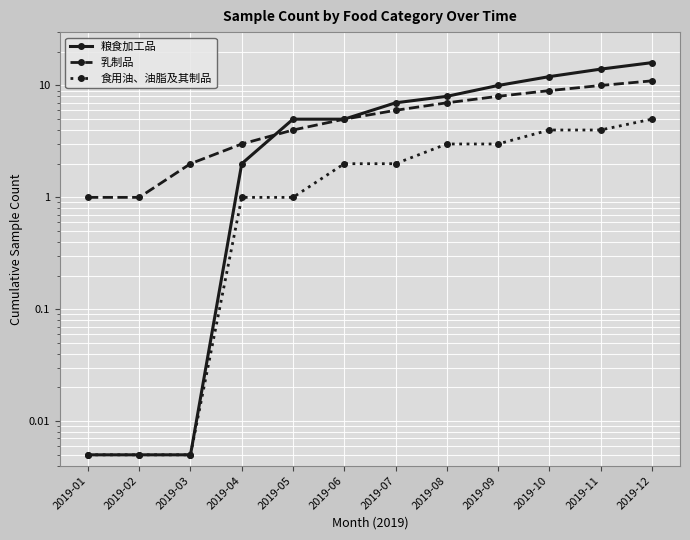

Where does the 乳制品 series first go above 6?

2019-08